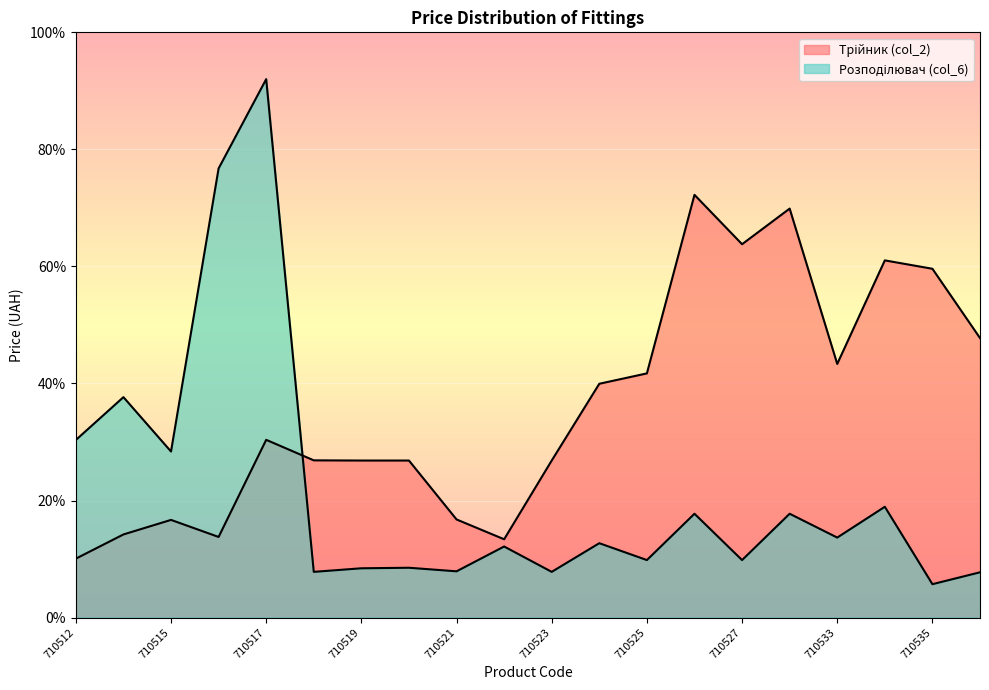

Rank the series by their average value, from lowest to highest.

Розподілювач (col_6), Трійник (col_2)